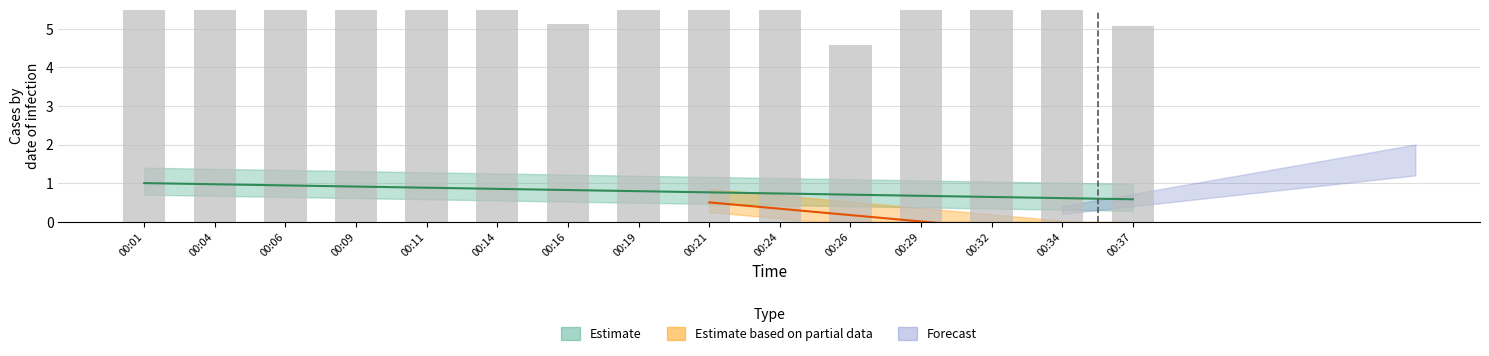

The chart shows a value of 12.7 at 00:11. True or false?

False